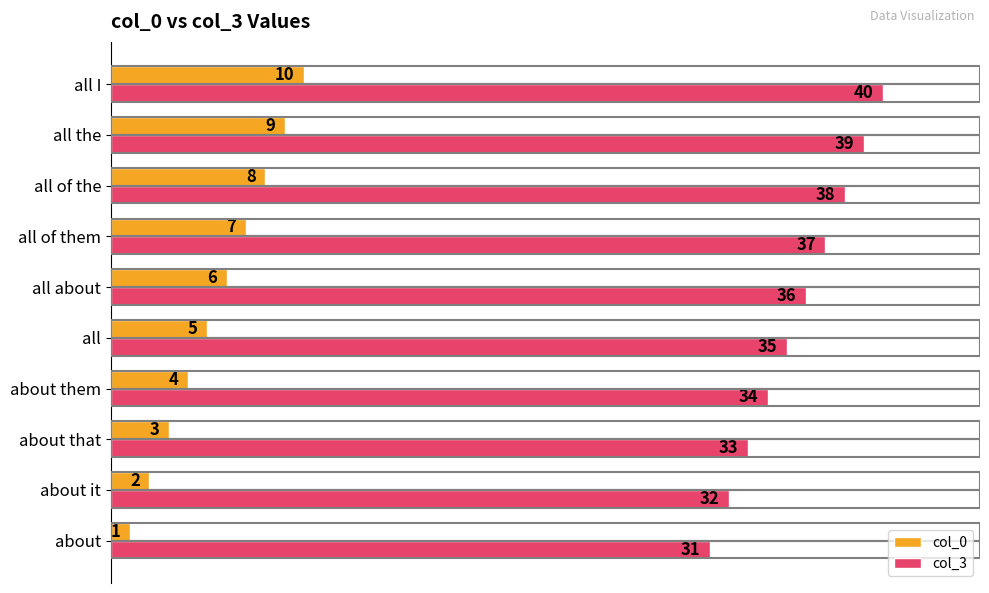

List the series in order of their peak value, highest first.

col_3, col_0